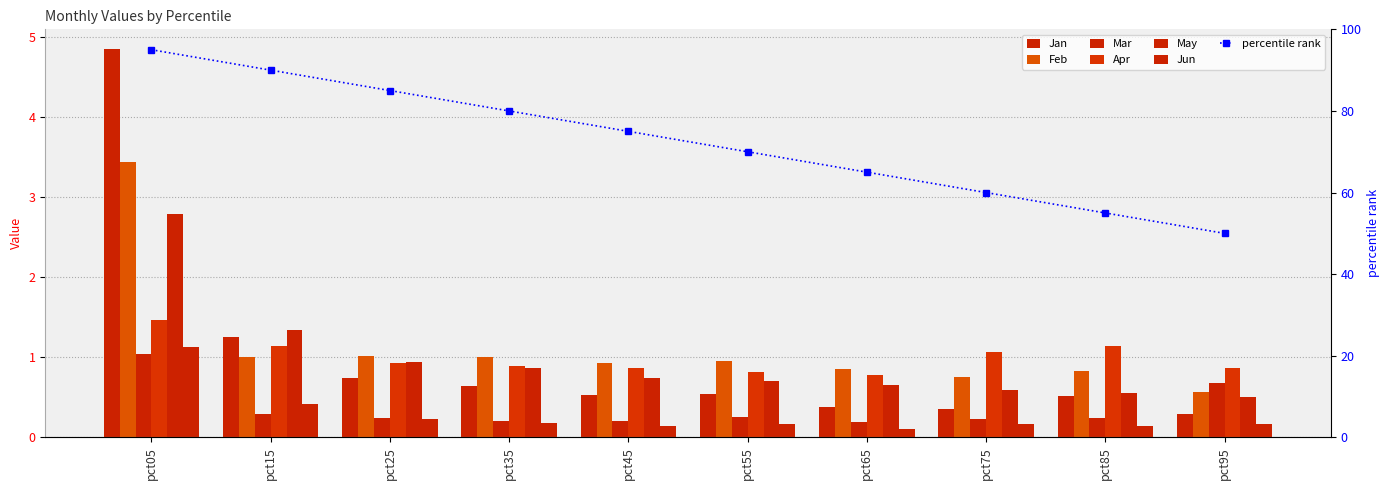

Reading left to right, transcribe all the data shown in this chart.

Jan: 4.9	1.2	0.7	0.6	0.5	0.5	0.4	0.4	0.5	0.3
Feb: 3.4	1.0	1.0	1.0	0.9	1.0	0.9	0.7	0.8	0.6
Mar: 1.0	0.3	0.2	0.2	0.2	0.3	0.2	0.2	0.2	0.7
Apr: 1.5	1.1	0.9	0.9	0.9	0.8	0.8	1.1	1.1	0.9
May: 2.8	1.3	0.9	0.9	0.7	0.7	0.6	0.6	0.6	0.5
Jun: 1.1	0.4	0.2	0.2	0.1	0.2	0.1	0.2	0.1	0.2